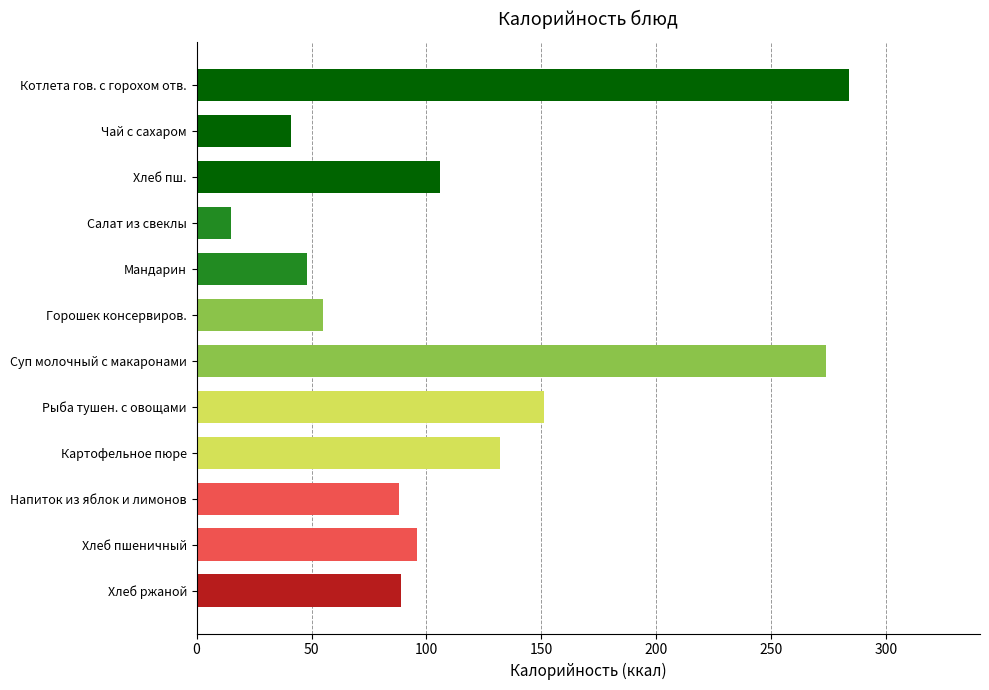

How many values are below 96?

6